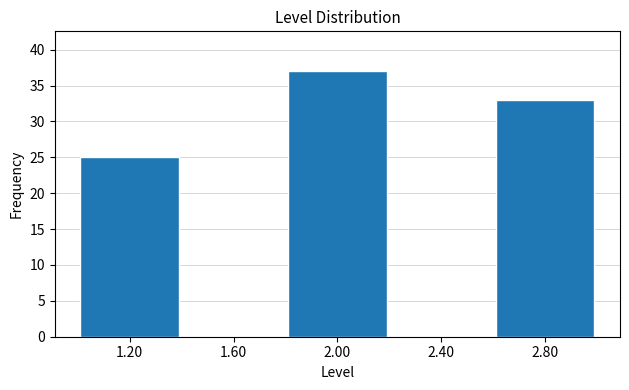

Reading left to right, transcribe this chart: for each bar, give the range it covers on the x-axis and its height. The values are not printed on the chart, so give them approximately, as read against the axis.

1.0 to 1.4: 25
1.4 to 1.8: 0
1.8 to 2.2: 37
2.2 to 2.6: 0
2.6 to 3.0: 33